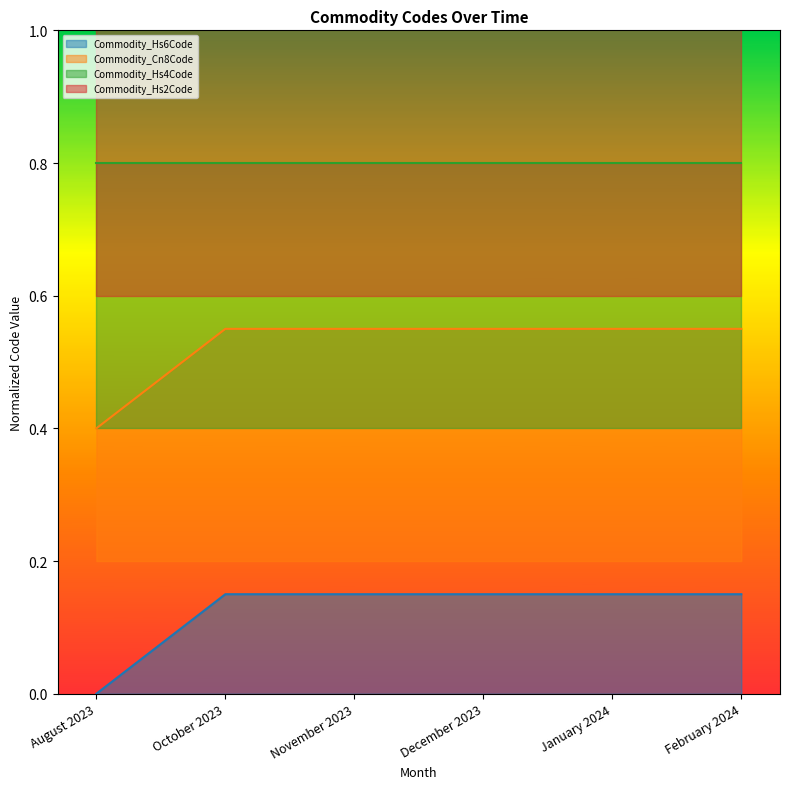

What is the average value of the Commodity_Cn8Code series?

0.5